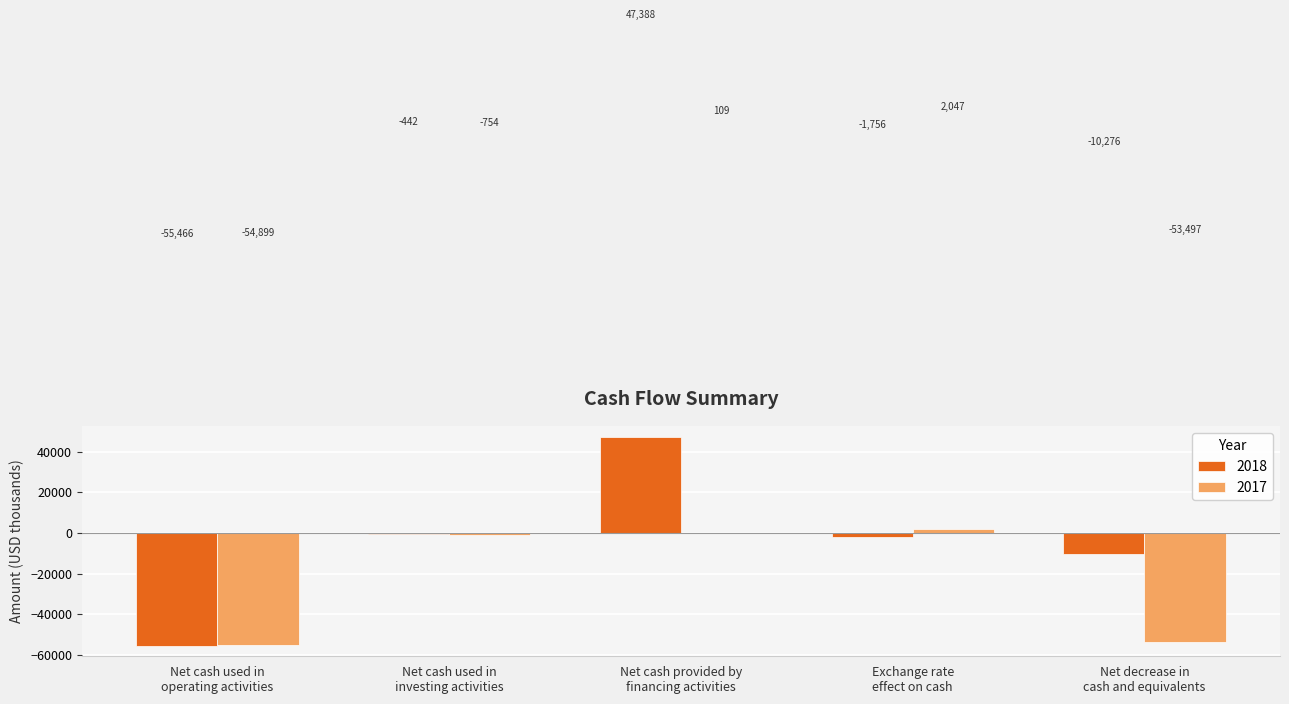

Reading right to left, extract all data points from this chart.

2018: Net decrease in
cash and equivalents=-10276	Exchange rate
effect on cash=-1756	Net cash provided by
financing activities=47388	Net cash used in
investing activities=-442	Net cash used in
operating activities=-55466
2017: Net decrease in
cash and equivalents=-53497	Exchange rate
effect on cash=2047	Net cash provided by
financing activities=109	Net cash used in
investing activities=-754	Net cash used in
operating activities=-54899